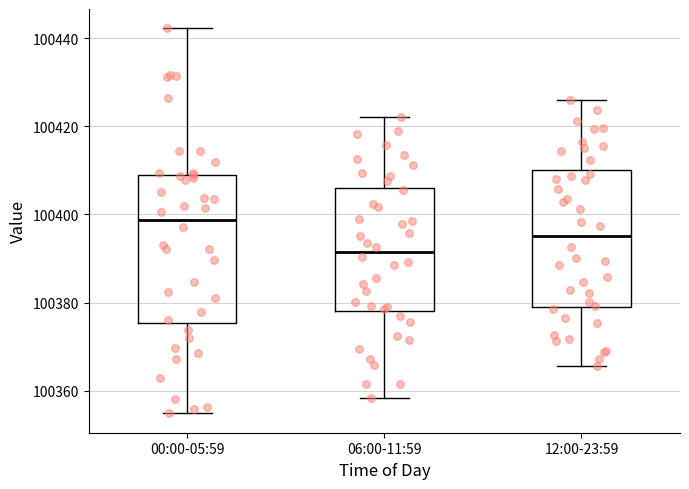

Reading left to right, read every box against the y-axis: the position of its median line, the range the box covers, and the ends of its whiskers. The values are not printed on the chart, so give them approximately, as read against the axis.

00:00-05:59: median 100398, box 100376 to 100410, whiskers 100354 to 100442
06:00-11:59: median 100392, box 100378 to 100406, whiskers 100358 to 100422
12:00-23:59: median 100396, box 100380 to 100410, whiskers 100366 to 100426